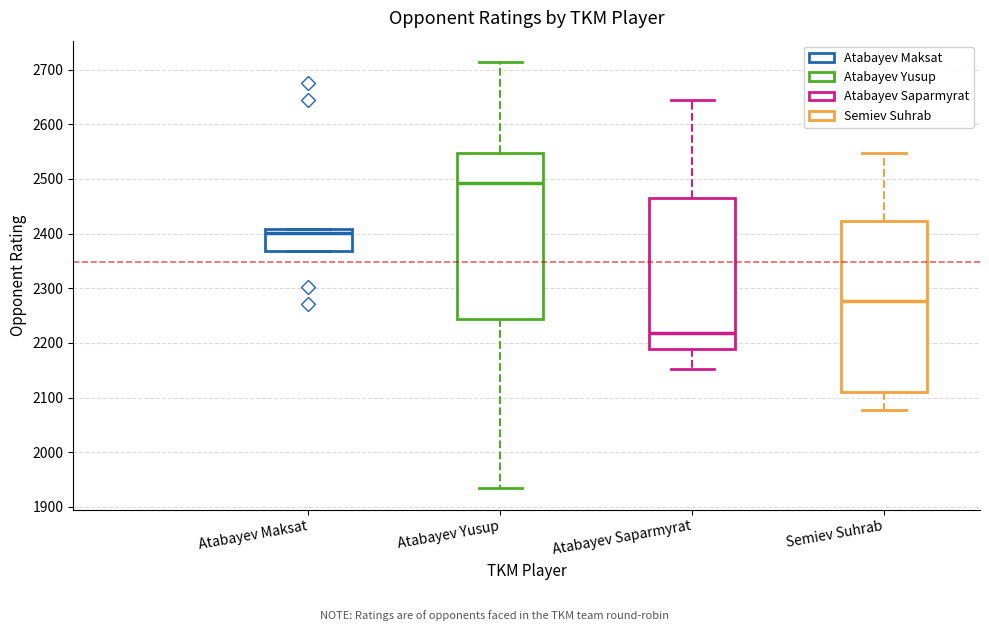

Reading left to right, read every box against the y-axis: the position of its median line, the range the box covers, and the ends of its whiskers. The values are not printed on the chart, so give them approximately, as read against the axis.

Atabayev Maksat: median 2400, box 2370 to 2410, whiskers 2370 to 2410
Atabayev Yusup: median 2490, box 2240 to 2550, whiskers 1930 to 2710
Atabayev Saparmyrat: median 2220, box 2190 to 2470, whiskers 2150 to 2650
Semiev Suhrab: median 2280, box 2110 to 2420, whiskers 2080 to 2550